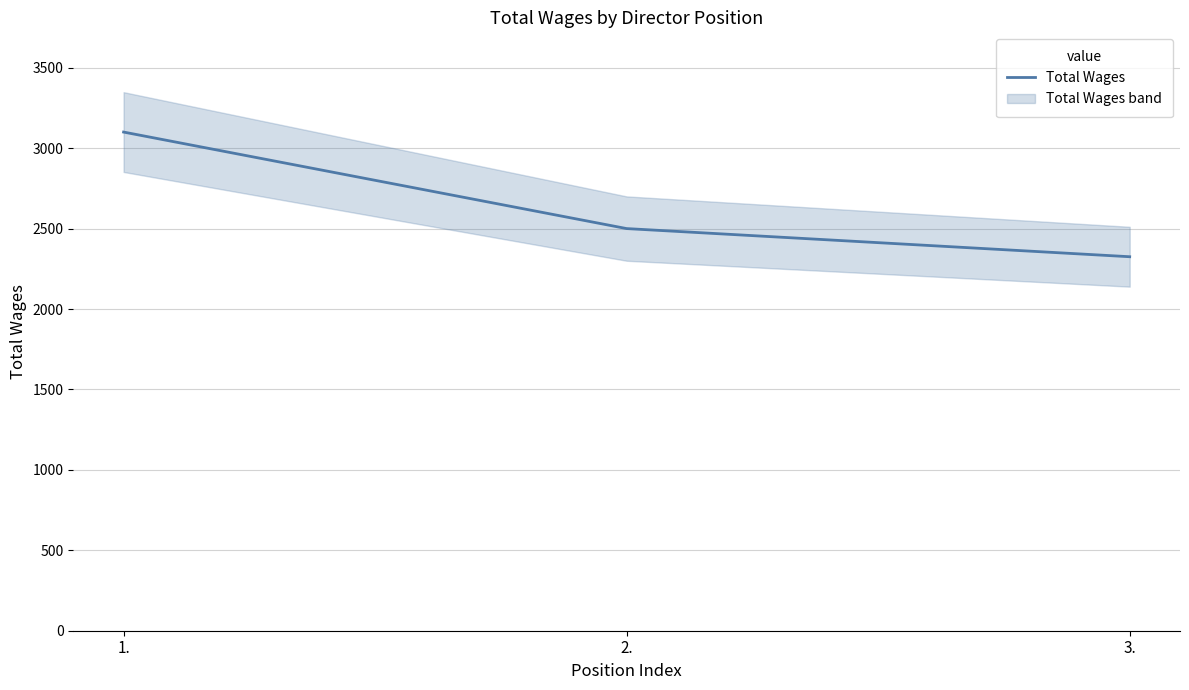

Is it true that the value at 1. is 3100?

True